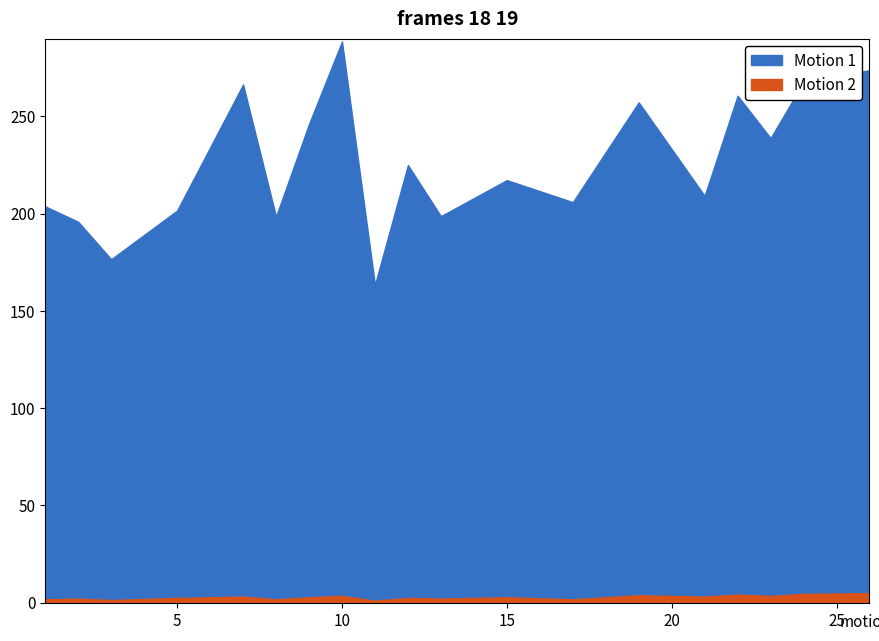

Which series changed the most between 9 and 23?

Motion 1